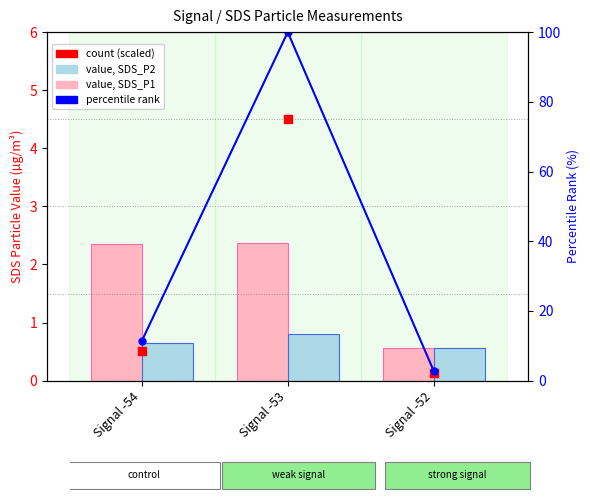

At which category is the sum across all series the highest?

Signal -53